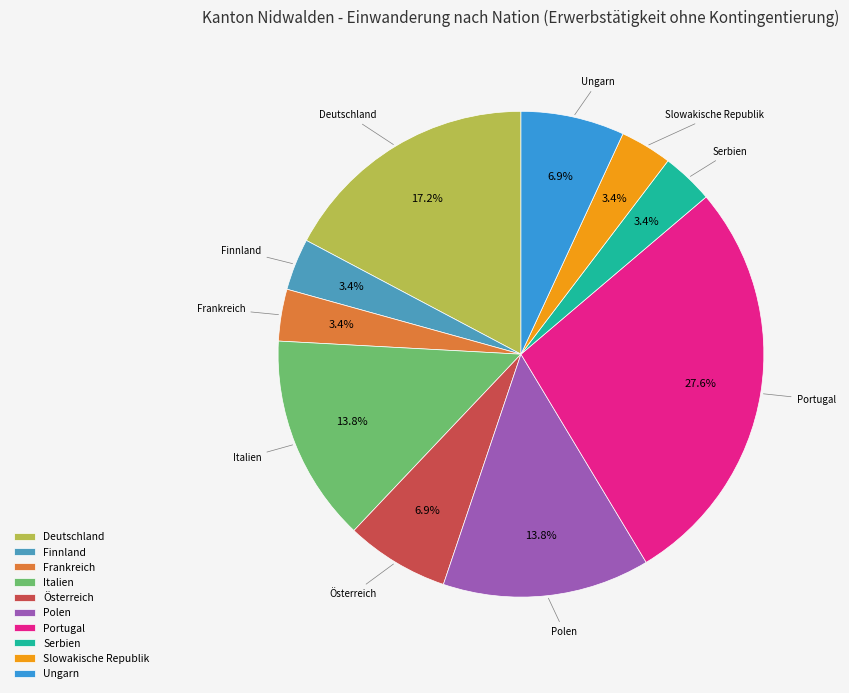

Does Slowakische Republik represent more than half of the total?

No